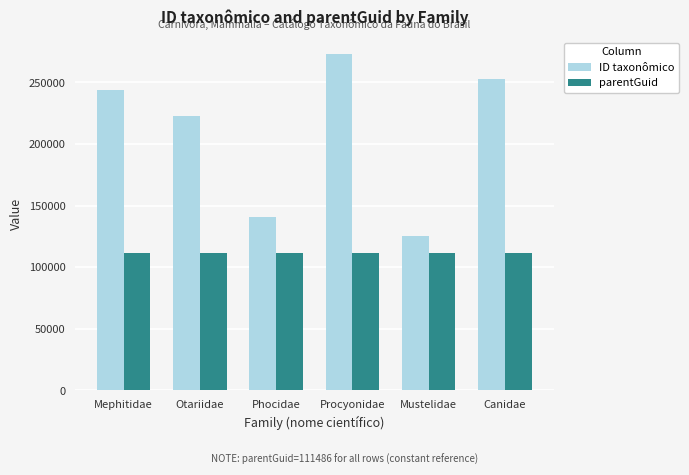

Rank the series by their average value, from lowest to highest.

parentGuid, ID taxonômico